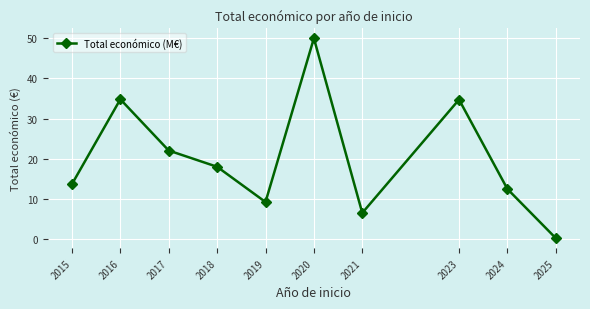

Approximately how many times larger is the value at 2021 compared to 2017?

0.3